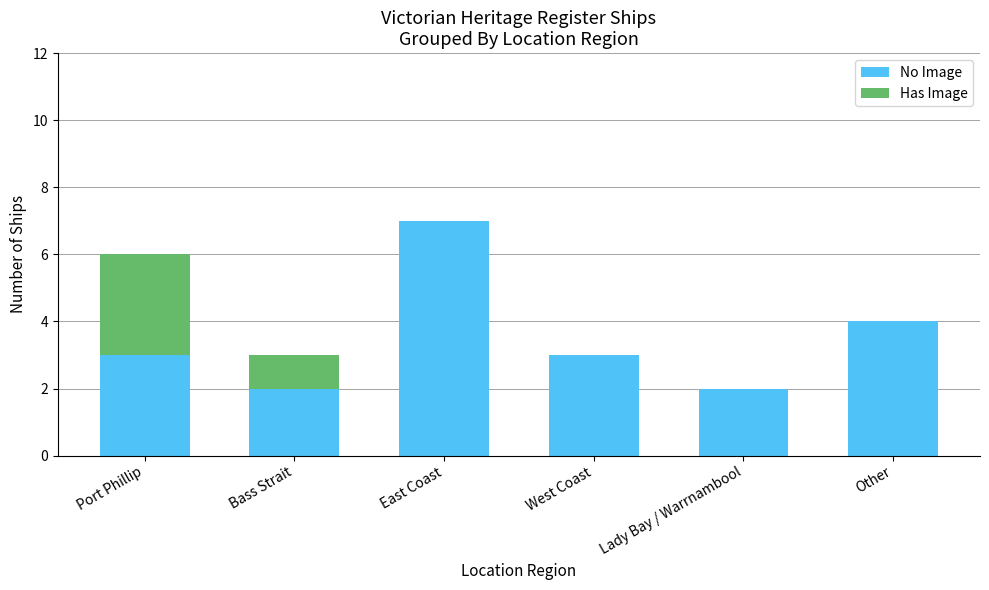

What is the difference between the No Image values at East Coast and Other?

3